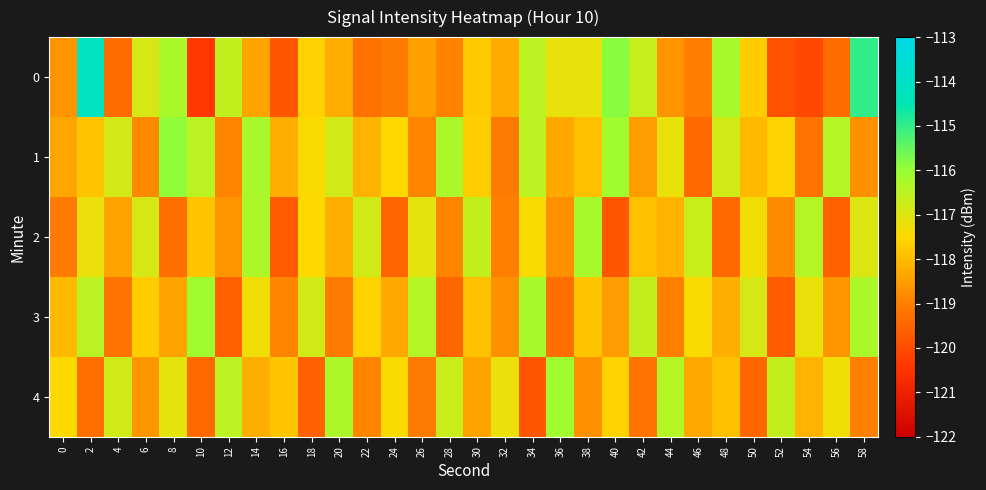

At which category is the sum across all series the highest?

2